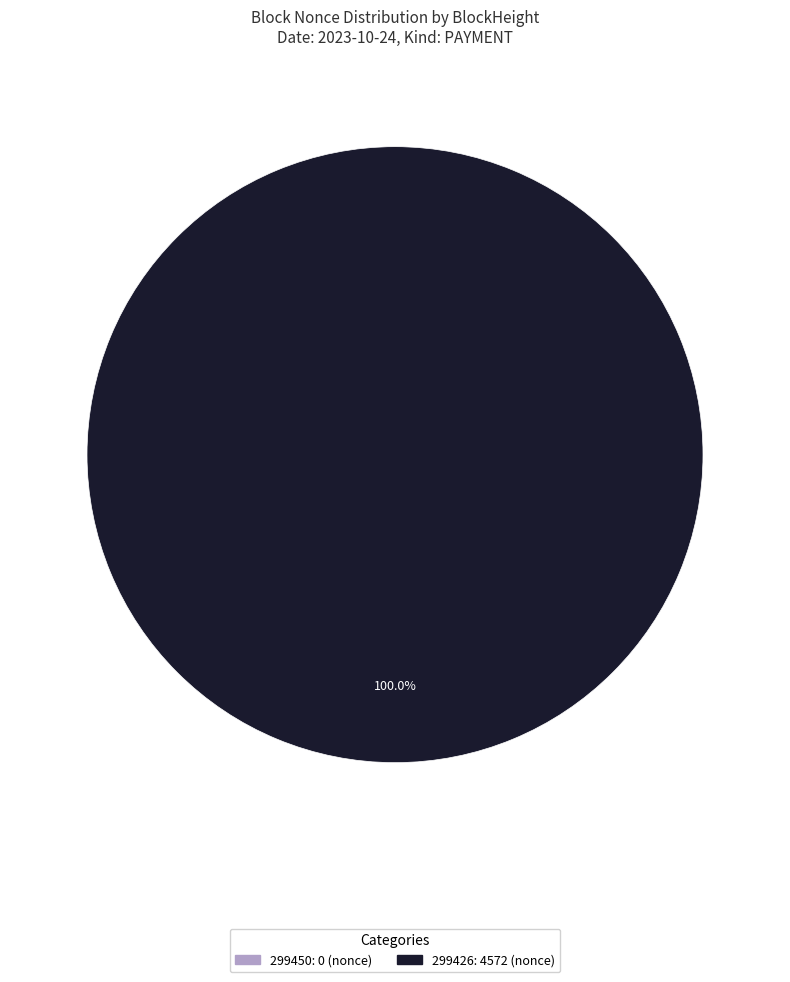

How many slices are in this pie chart?

2